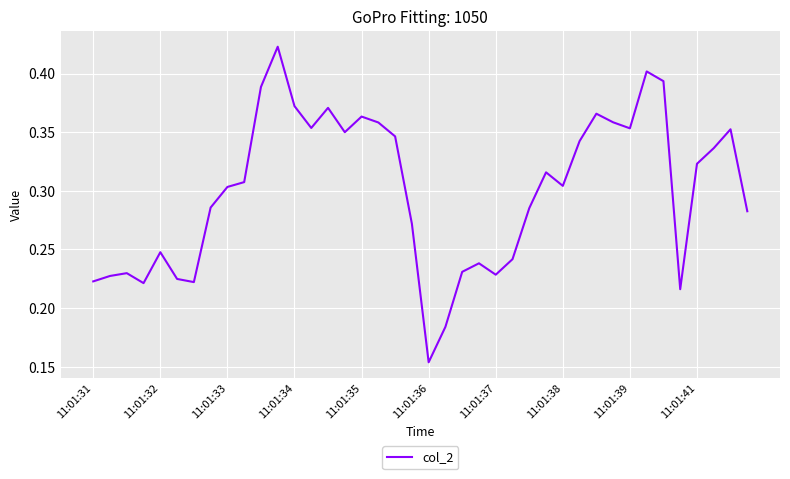

How many distinct data groups are displayed?

1